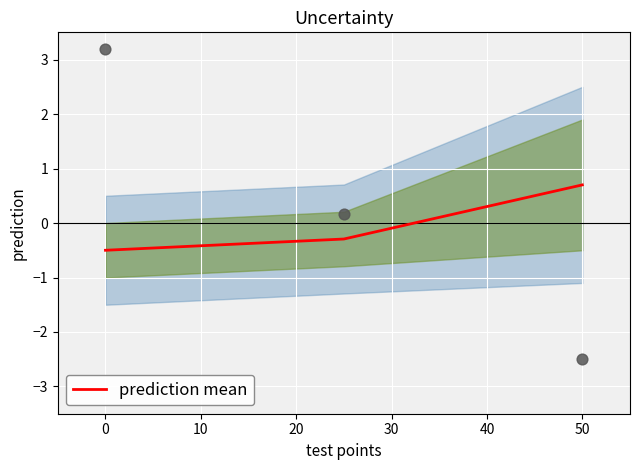

Is it true that prediction mean equals 0.7 at 50?

True